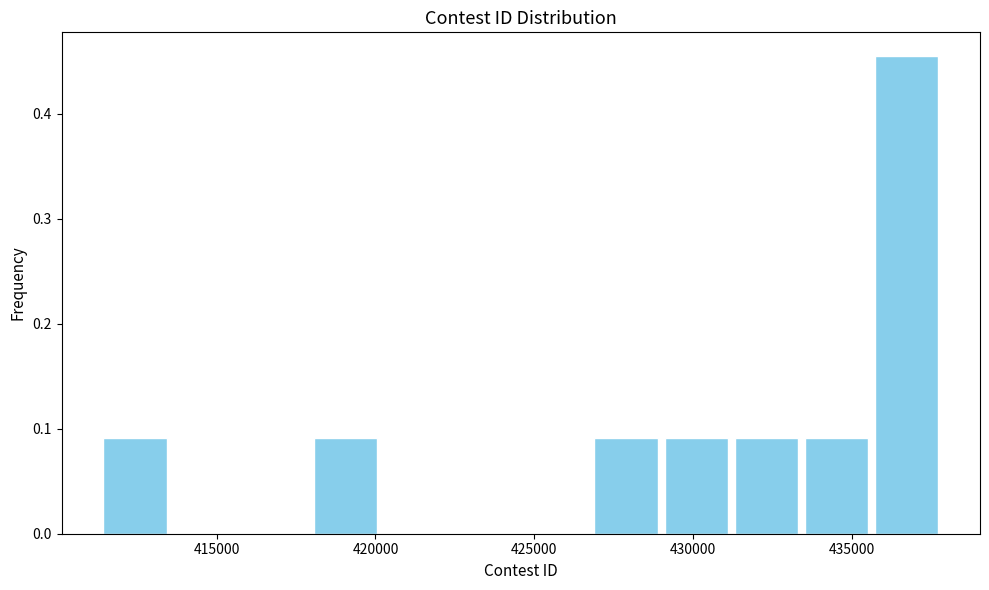

How tall is the bar that spans 429000 to 431000 on the x-axis? Neither the bar edges nor the heights are printed on the chart, so give them approximately, as read against the axes.

0.09